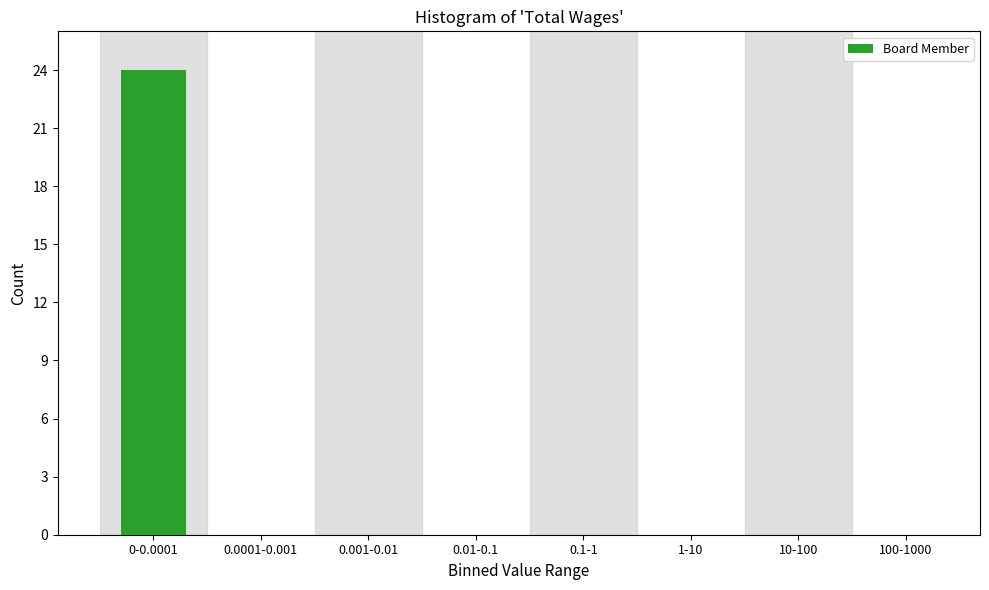

Reading left to right, list all the values displayed in this chart.

0-0.0001=24	0.0001-0.001=0	0.001-0.01=0	0.01-0.1=0	0.1-1=0	1-10=0	10-100=0	100-1000=0